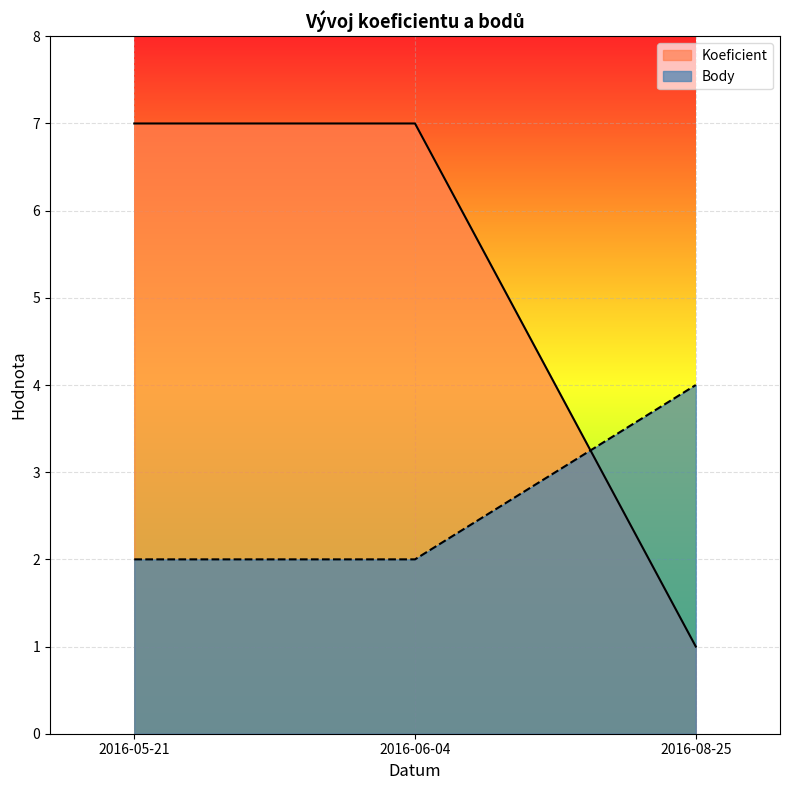

Is it true that Body equals 1 at 2016-06-04?

False